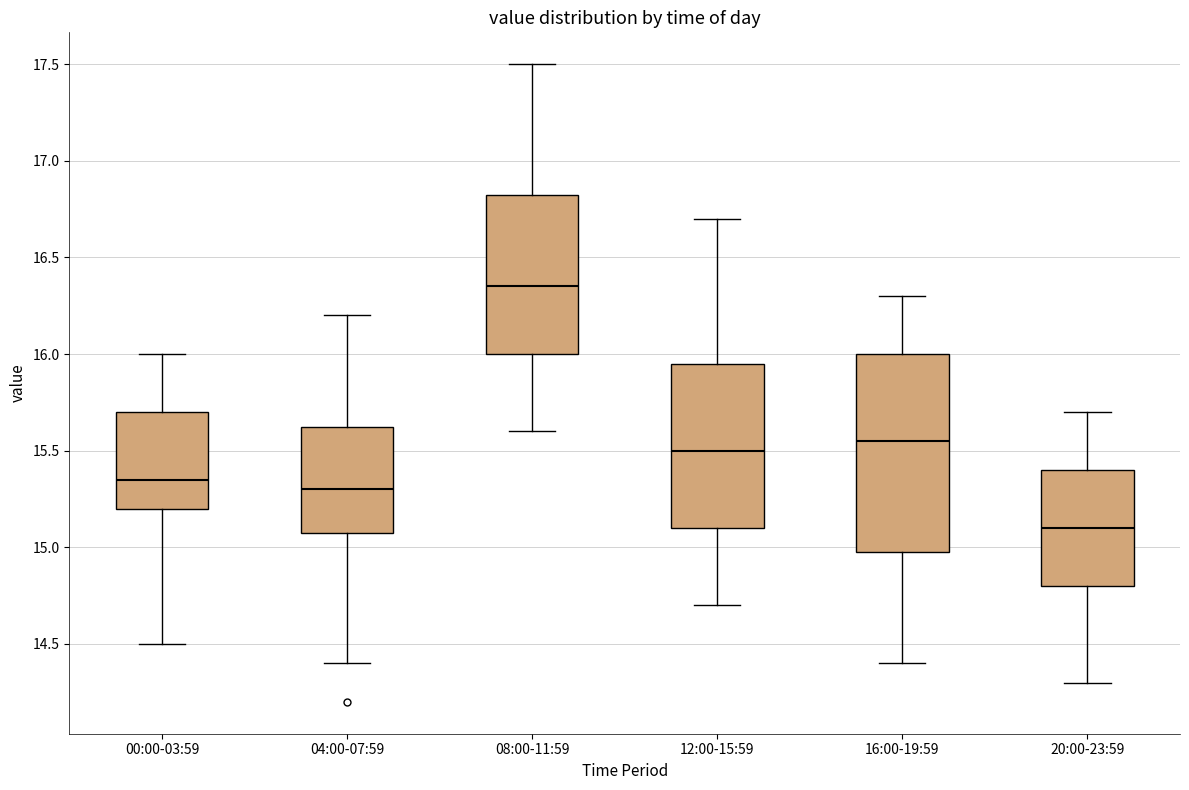

Which box is the tallest, from its lower edge to its upper edge?

16:00-19:59